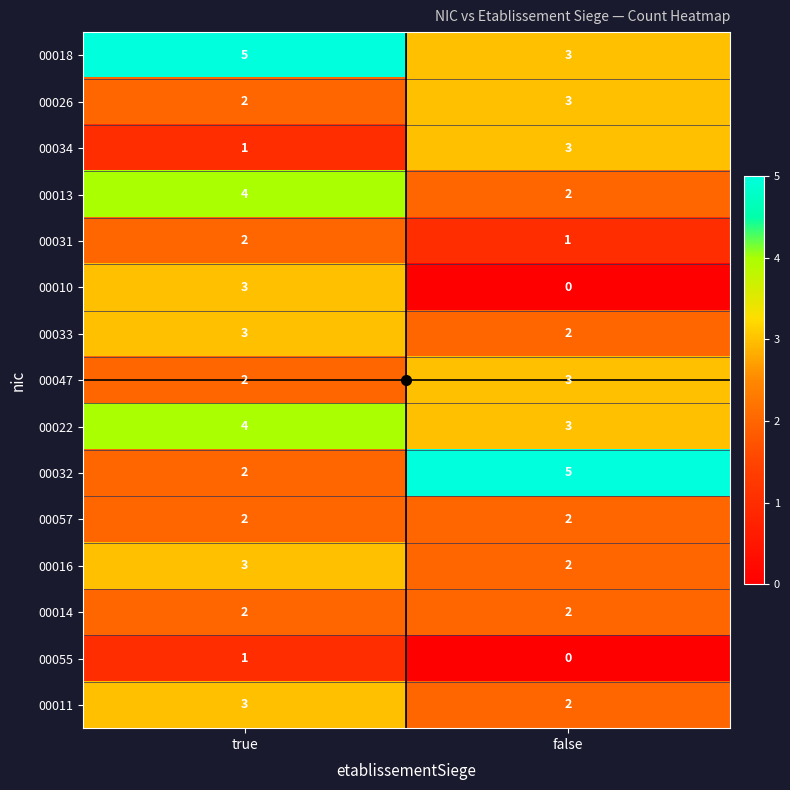

What is the spread (max minus min) of values at true?

4